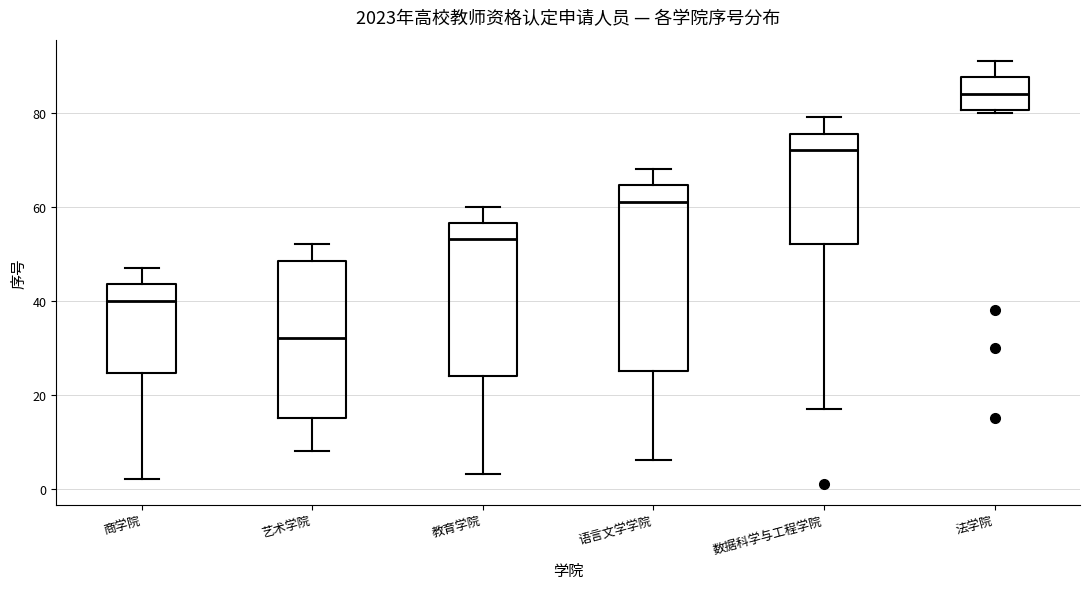

Reading left to right, read every box against the y-axis: the position of its median line, the range the box covers, and the ends of its whiskers. The values are not printed on the chart, so give them approximately, as read against the axis.

商学院: median 40, box 24 to 44, whiskers 2 to 48
艺术学院: median 32, box 16 to 48, whiskers 8 to 52
教育学院: median 54, box 24 to 56, whiskers 4 to 60
语言文学学院: median 62, box 26 to 64, whiskers 6 to 68
数据科学与工程学院: median 72, box 52 to 76, whiskers 18 to 80
法学院: median 84, box 80 to 88, whiskers 80 to 92